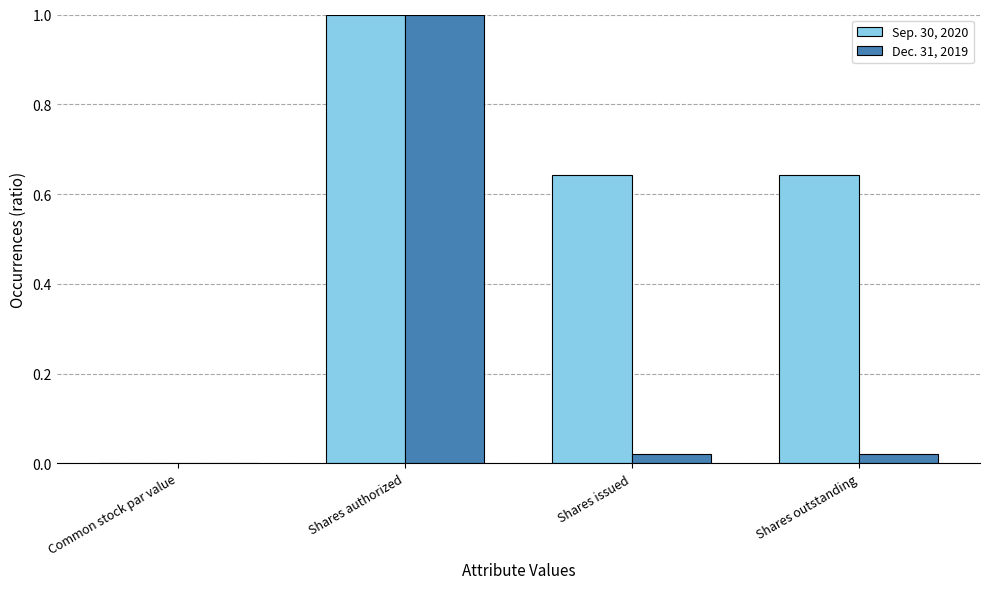

At which category does the chart reach its peak across all series?

Shares authorized